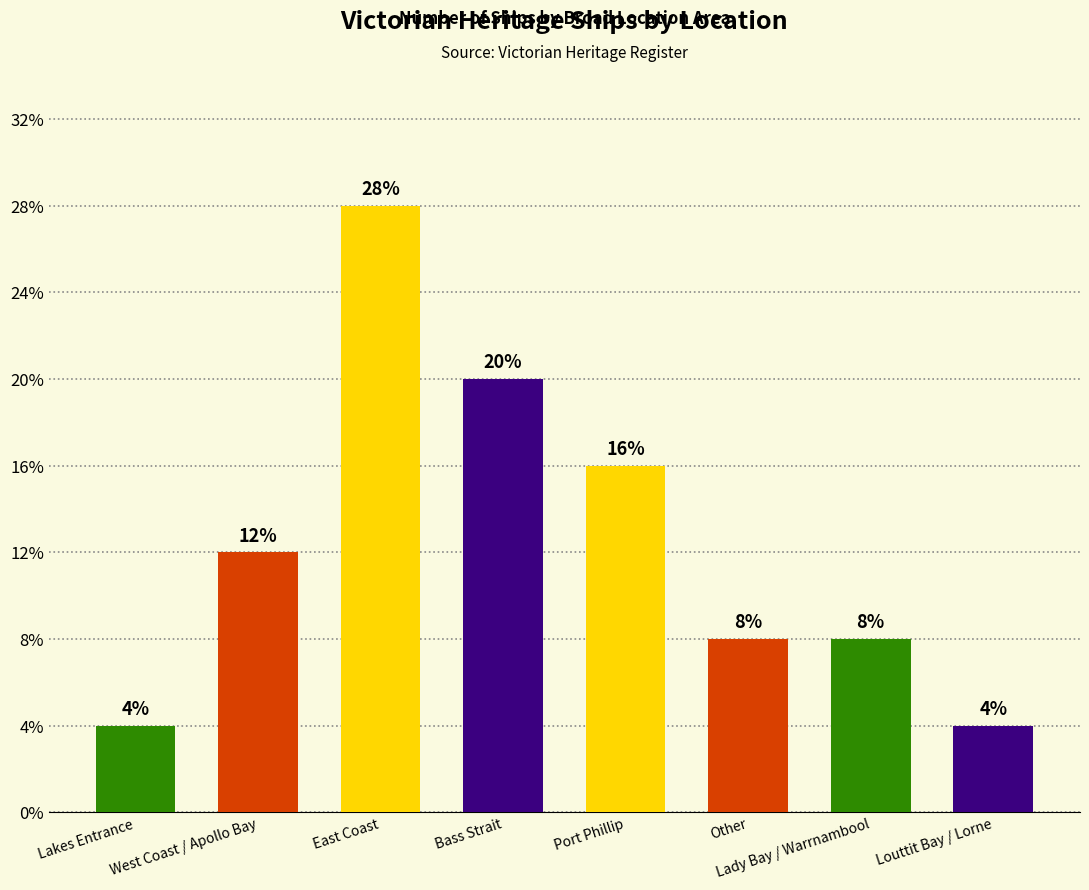

Approximately how many times larger is the value at Port Phillip compared to Lakes Entrance?

4.0